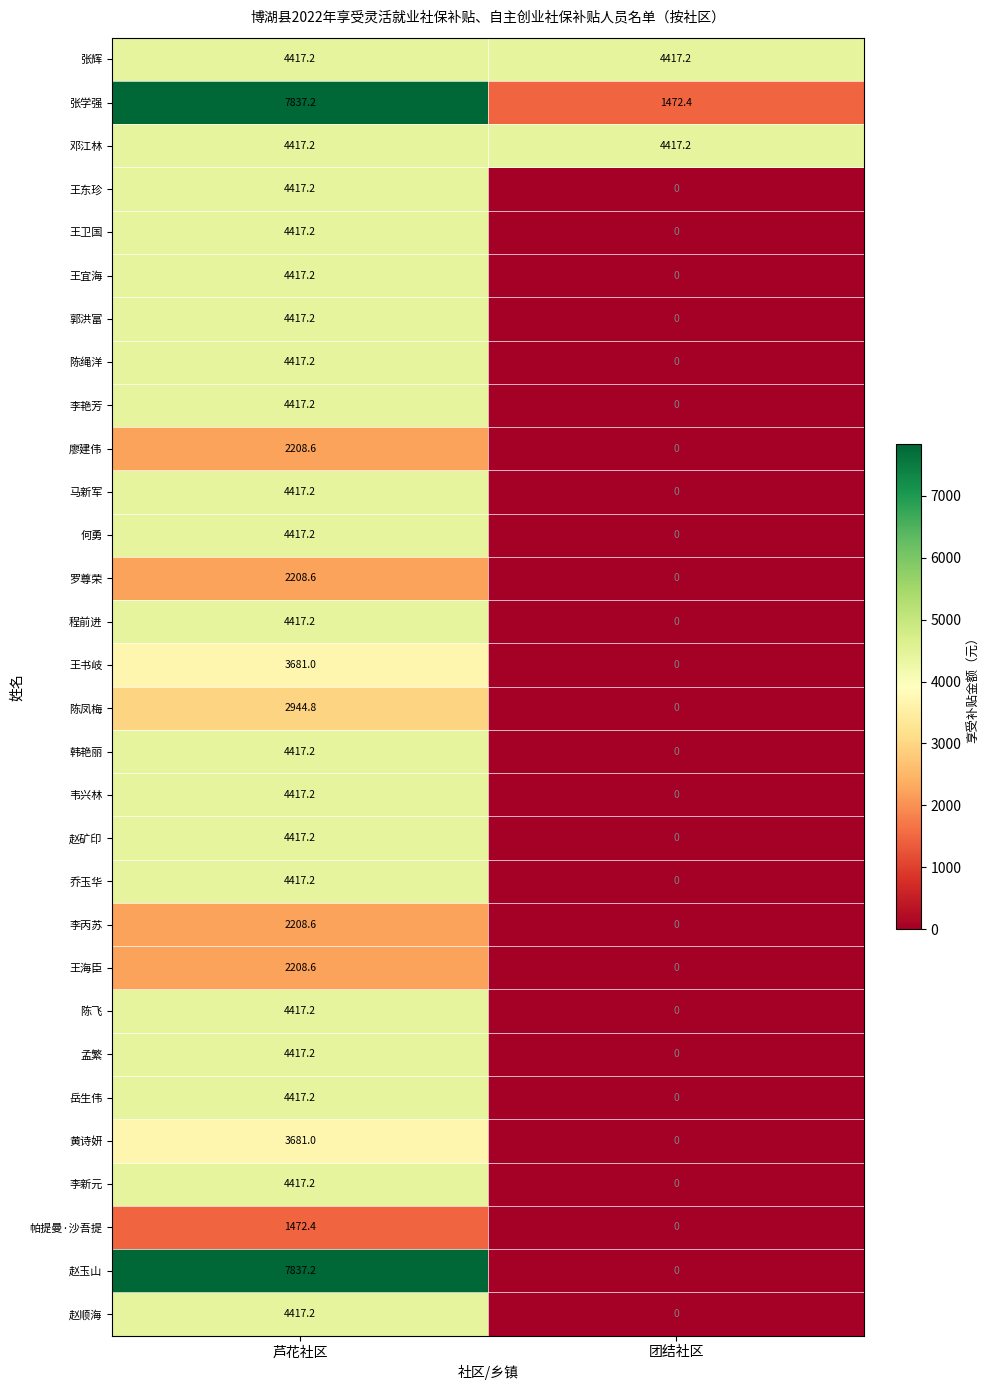

Read the 赵玉山 value at 芦花社区.

7837.2